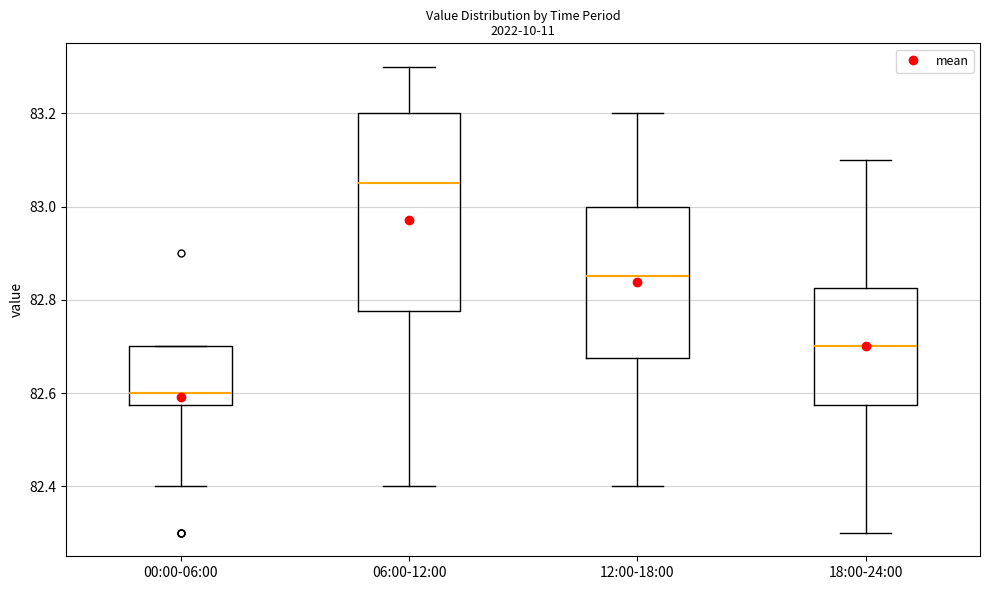

Where is the upper edge of the box for 12:00-18:00 on the y-axis? The values are not printed on the chart, so give them approximately, as read against the axis.

83.00